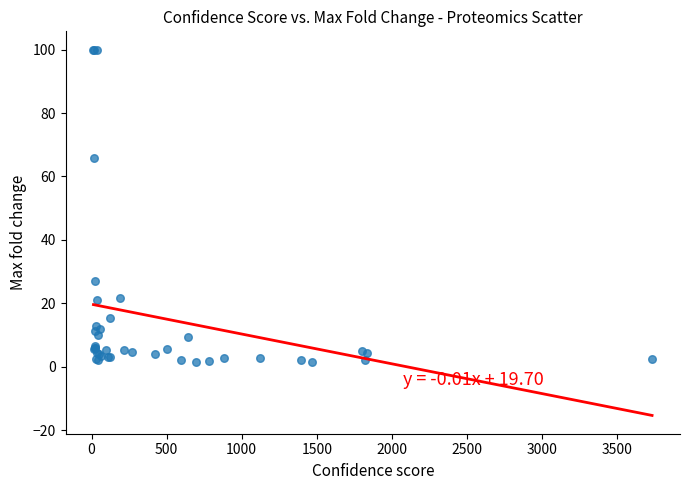

What Y value in the scatter plot is closest to 50?

65.9